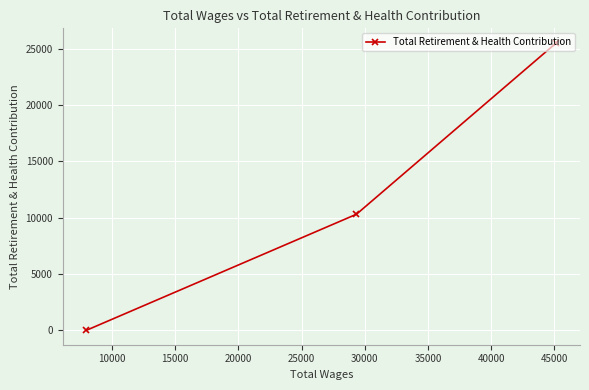

What is the difference between the maximum and minimum values?

25531